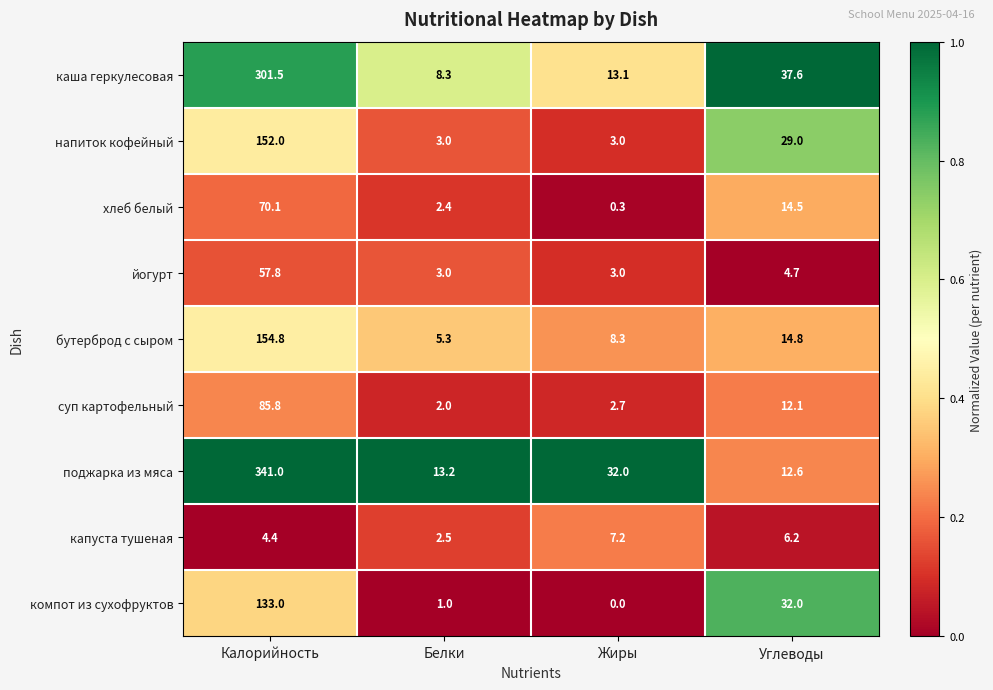

At which category is the sum across all series the highest?

Калорийность